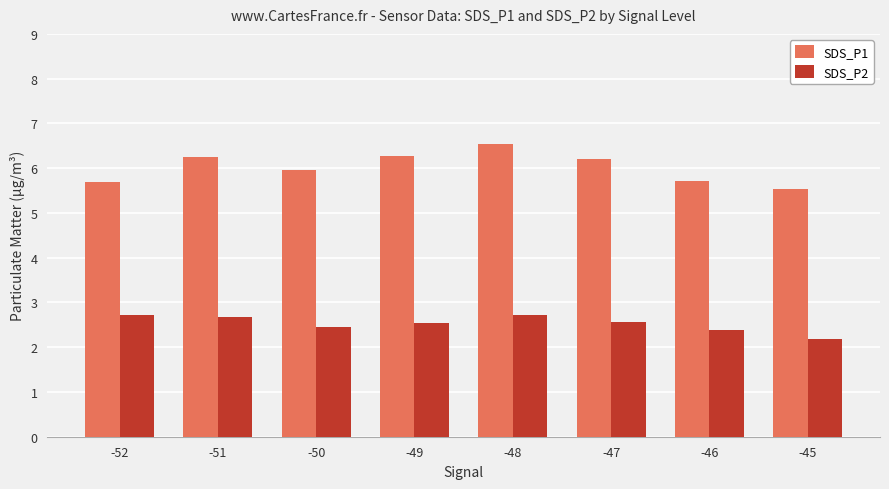

Rank the series by their maximum value, from lowest to highest.

SDS_P2, SDS_P1